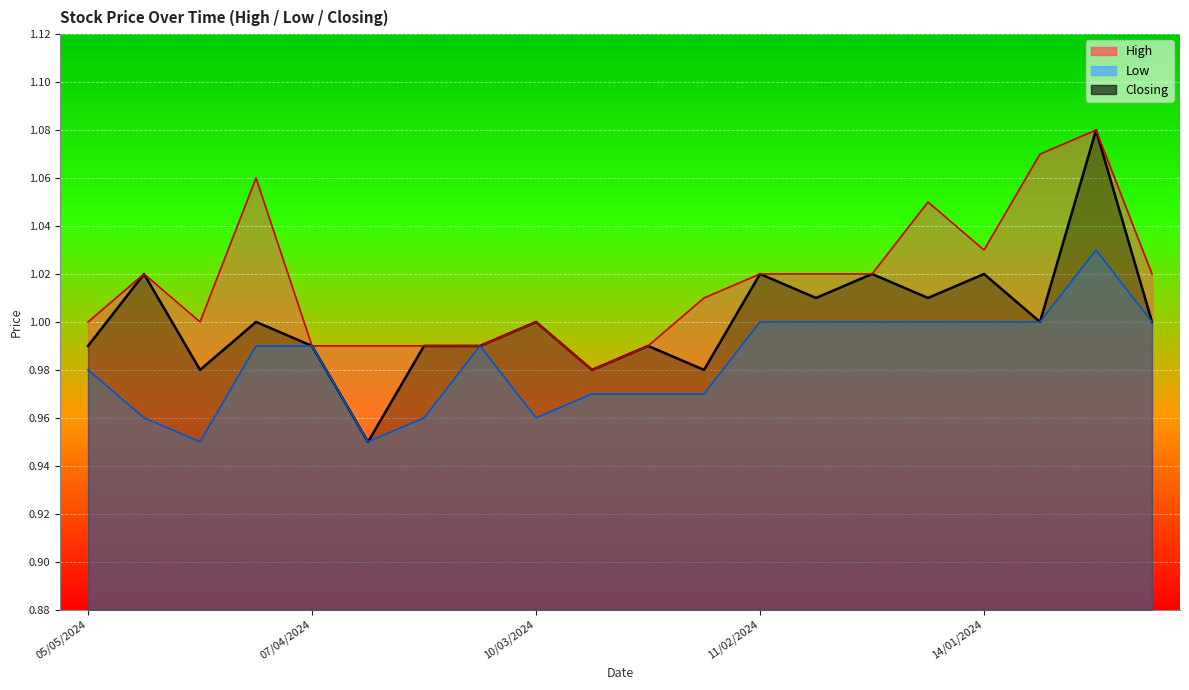

What is the total value across all series at 03/03/2024?

2.9